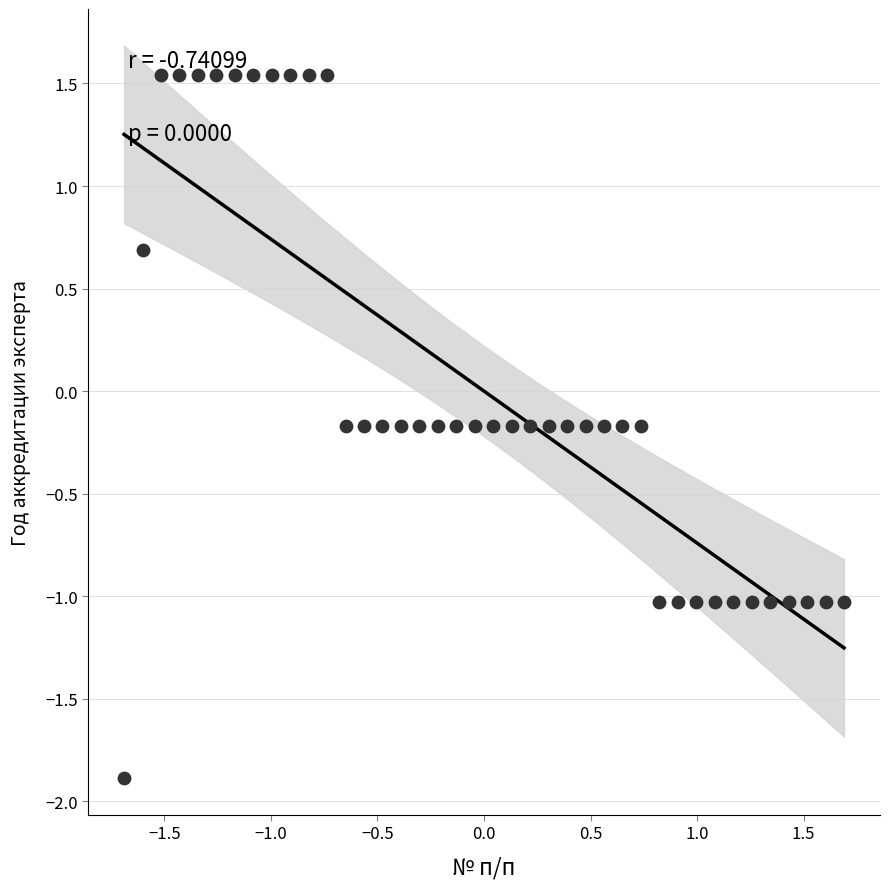

What is the range of Y values (max minus min)?

3.4